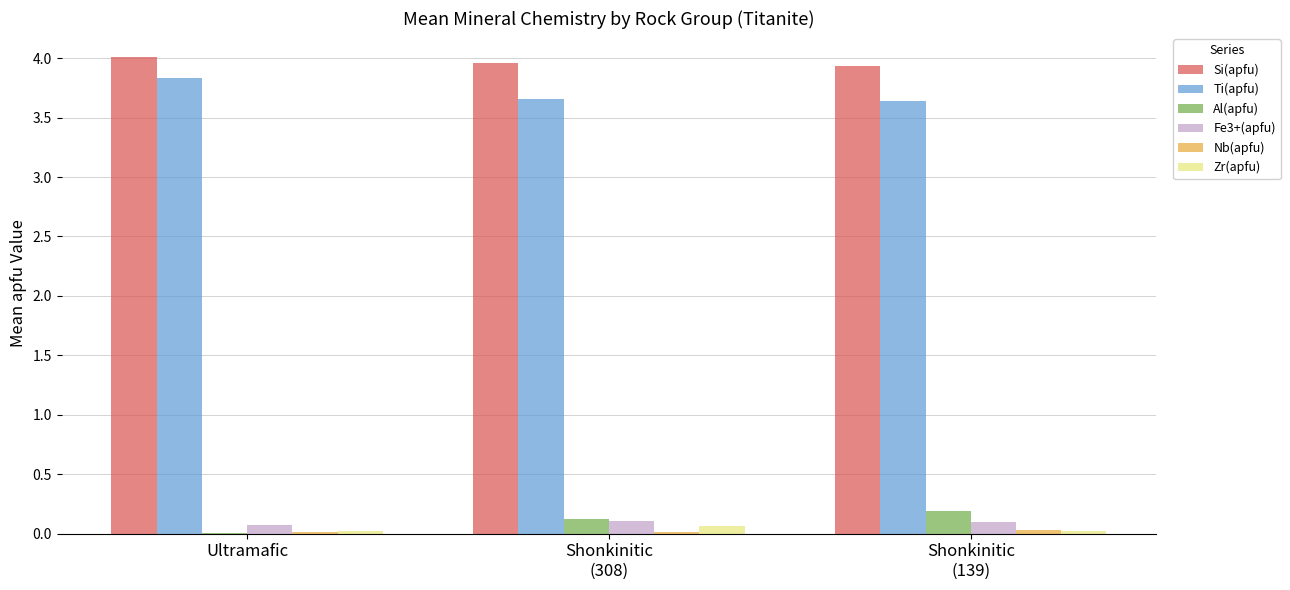

What is the sum of all Fe3+(apfu) values?

0.3